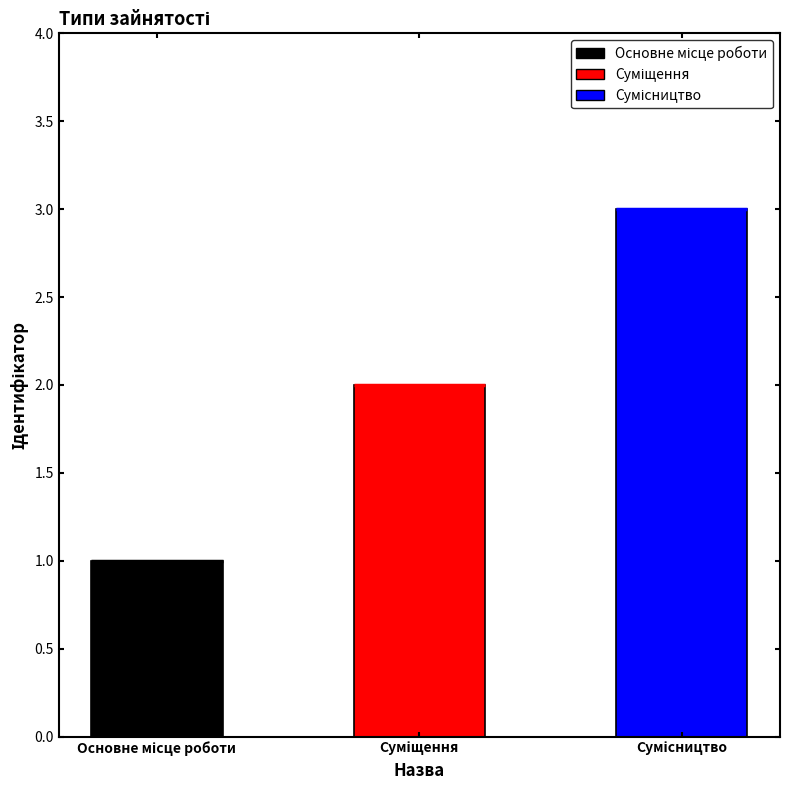

What value does the data have at Суміщення?

2